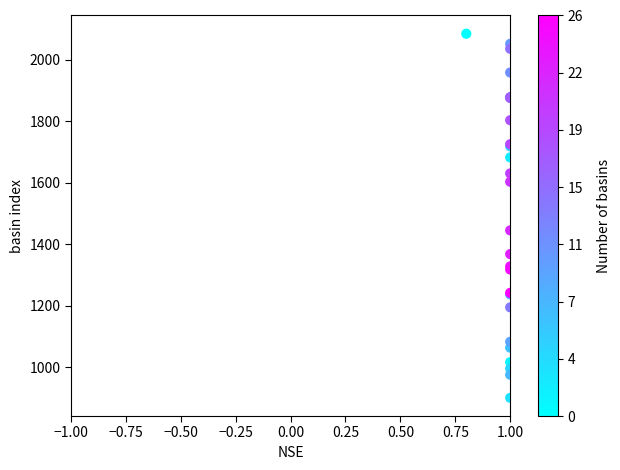

What Y value in the scatter plot is closest to 1492?

1445